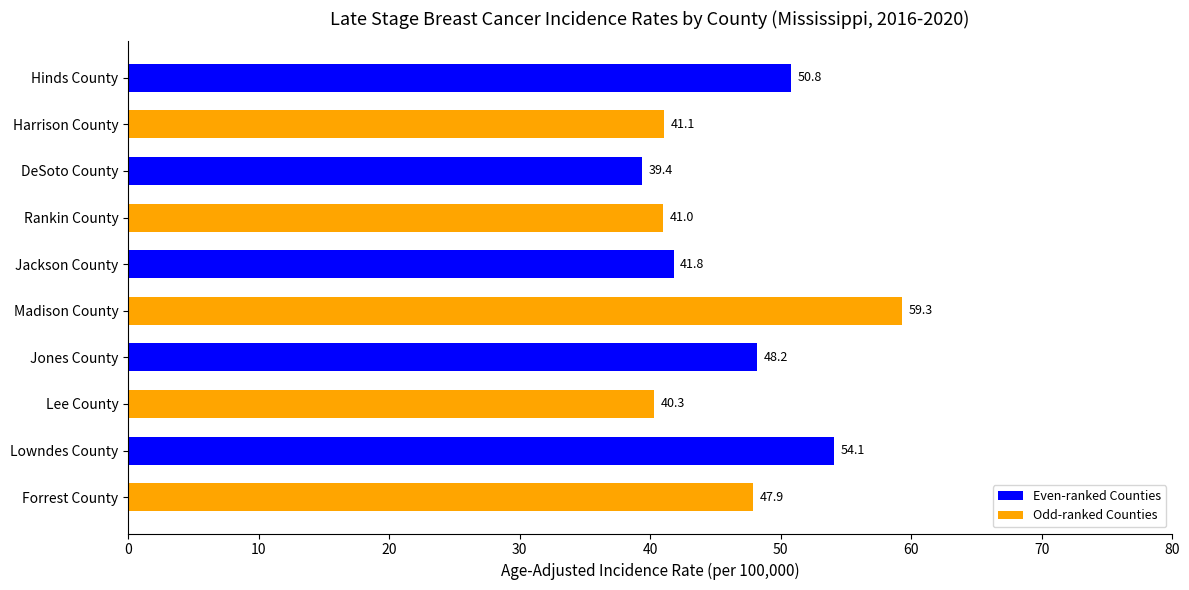

How many categories are shown in the chart?

10